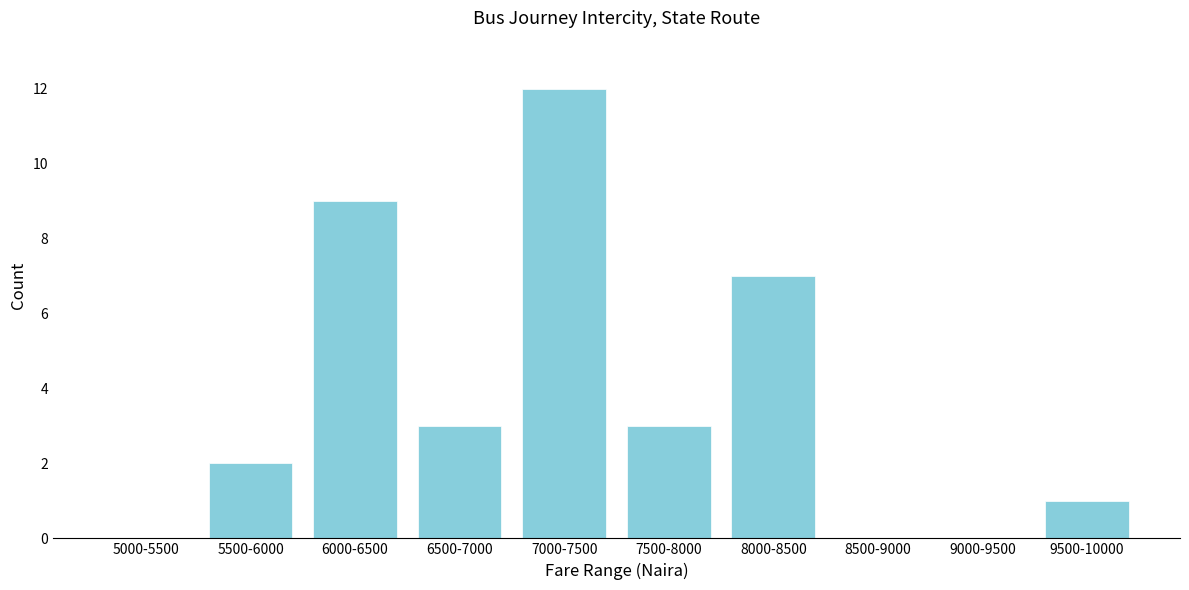

Reading left to right, extract all data points from this chart.

5000-5500=0	5500-6000=2	6000-6500=9	6500-7000=3	7000-7500=12	7500-8000=3	8000-8500=7	8500-9000=0	9000-9500=0	9500-10000=1